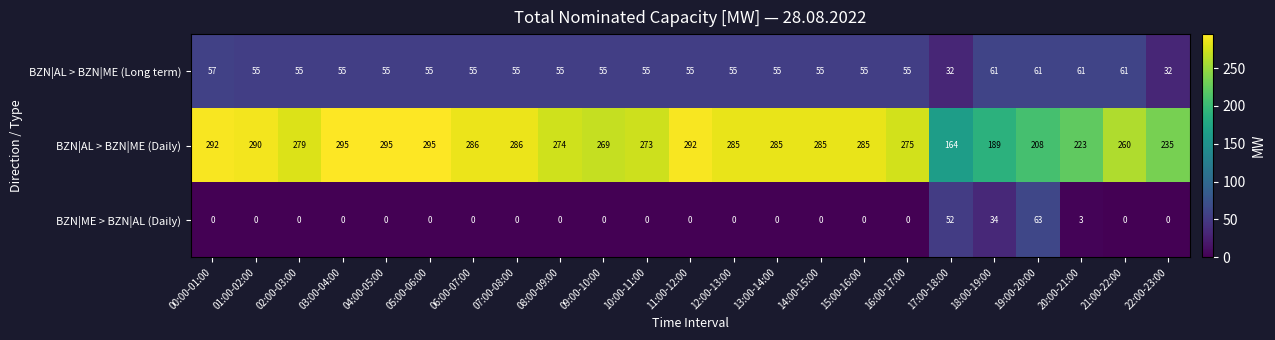

What is the sum of the BZN|AL > BZN|ME (Daily) values at 03:00-04:00 and 10:00-11:00?

568